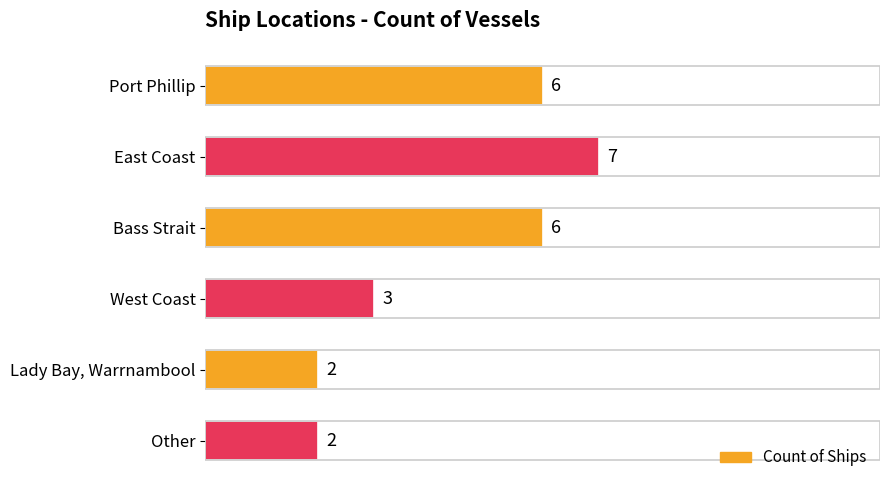

True or false: the data shows 7 at East Coast.

True